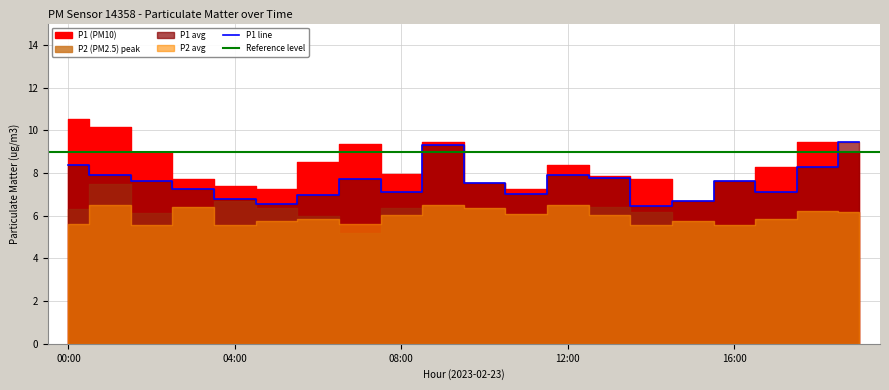

Reading left to right, transcribe all the data shown in this chart.

P1: 8.4	7.9	7.6	7.2	6.8	6.6	7.0	7.7	7.1	9.3	7.5	7.0	7.9	7.8	6.5	6.7	7.6	7.1	8.3	9.4
P2: 5.6	6.5	5.6	6.4	5.6	5.8	5.8	5.6	6.0	6.5	6.4	6.1	6.5	6.0	5.6	5.7	5.6	5.8	6.2	6.2
P1_peak: 10.5	10.2	9.0	7.7	7.4	7.2	8.5	9.4	7.9	9.4	7.5	7.2	8.4	7.9	7.7	6.7	7.6	8.3	9.4	9.0
P2_smooth: 6.3	7.5	6.1	6.4	6.7	6.4	6.0	5.2	6.4	6.5	6.4	6.1	6.5	6.4	6.2	5.7	5.6	5.8	6.2	6.2